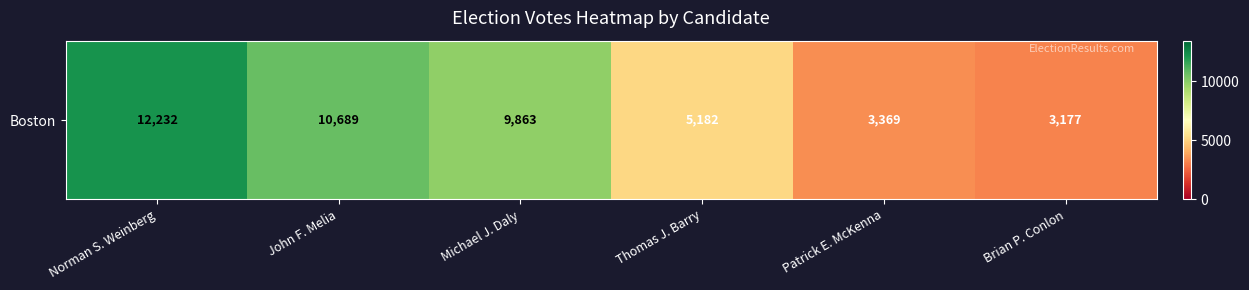

What is the difference between the maximum and second lowest values?

8863